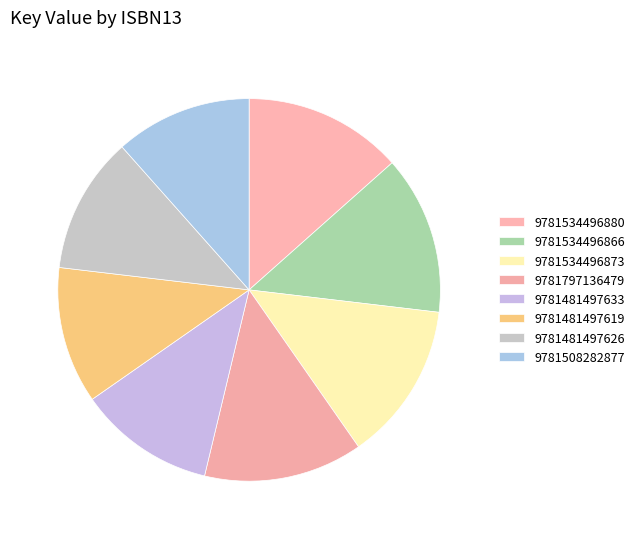

Is 9781481497633 the majority of the pie?

No